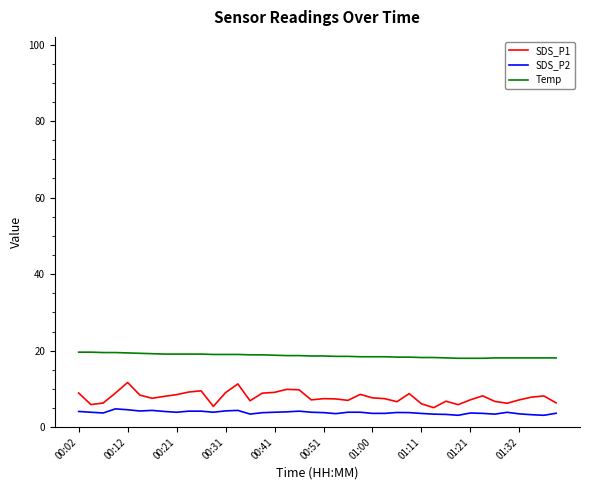

True or false: Temp and SDS_P1 intersect in this chart.

False